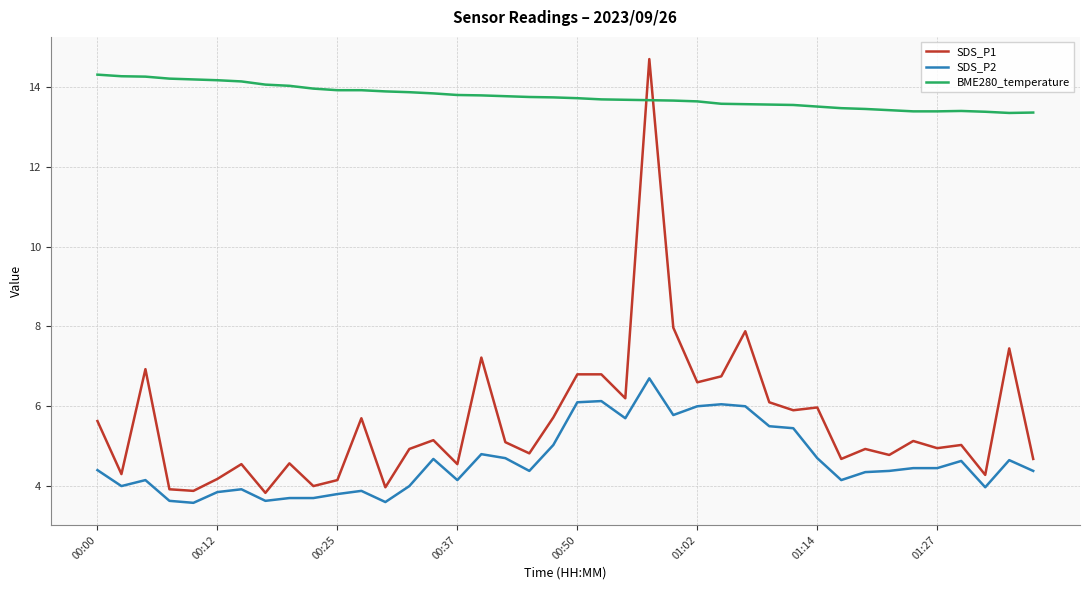

True or false: BME280_temperature and SDS_P2 cross at least once.

False